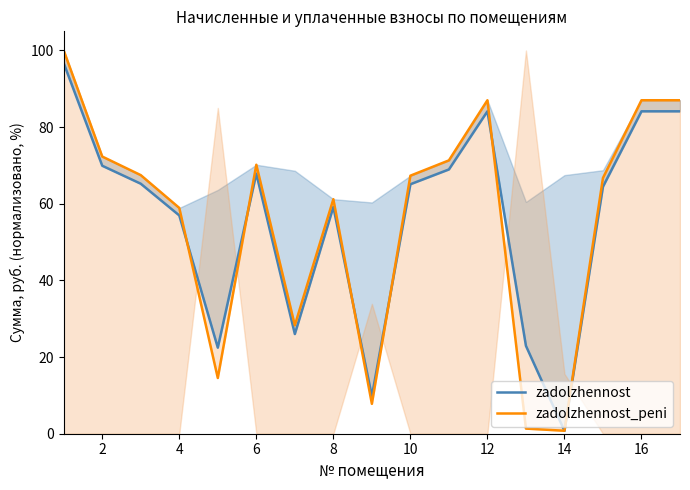

List the series in order of their peak value, highest first.

zadolzhennost_peni, zadolzhennost